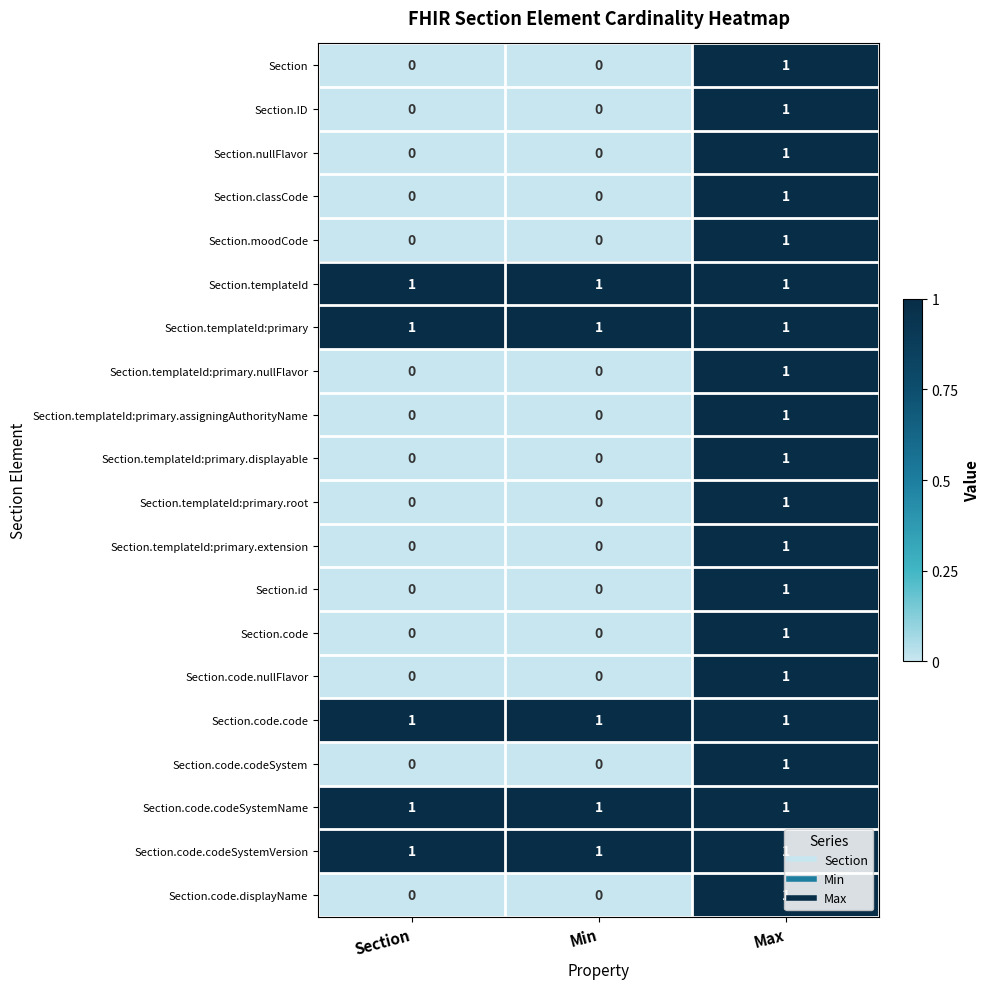

How many series are shown in this chart?

20